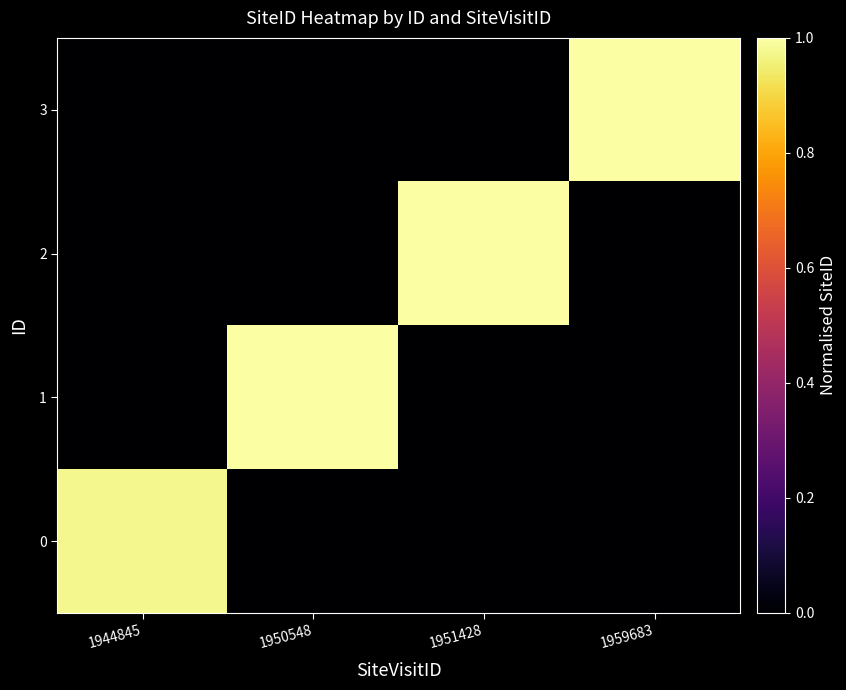

Between 1944845 and 1959683, which series saw the biggest shift?

3